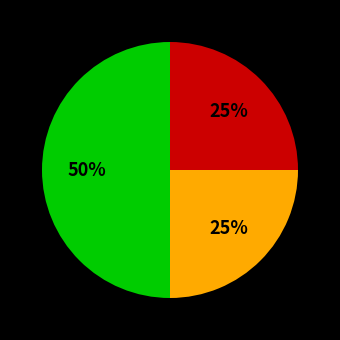

To the nearest percent, what is the difference between the largest and smallest slice percentages?

25%